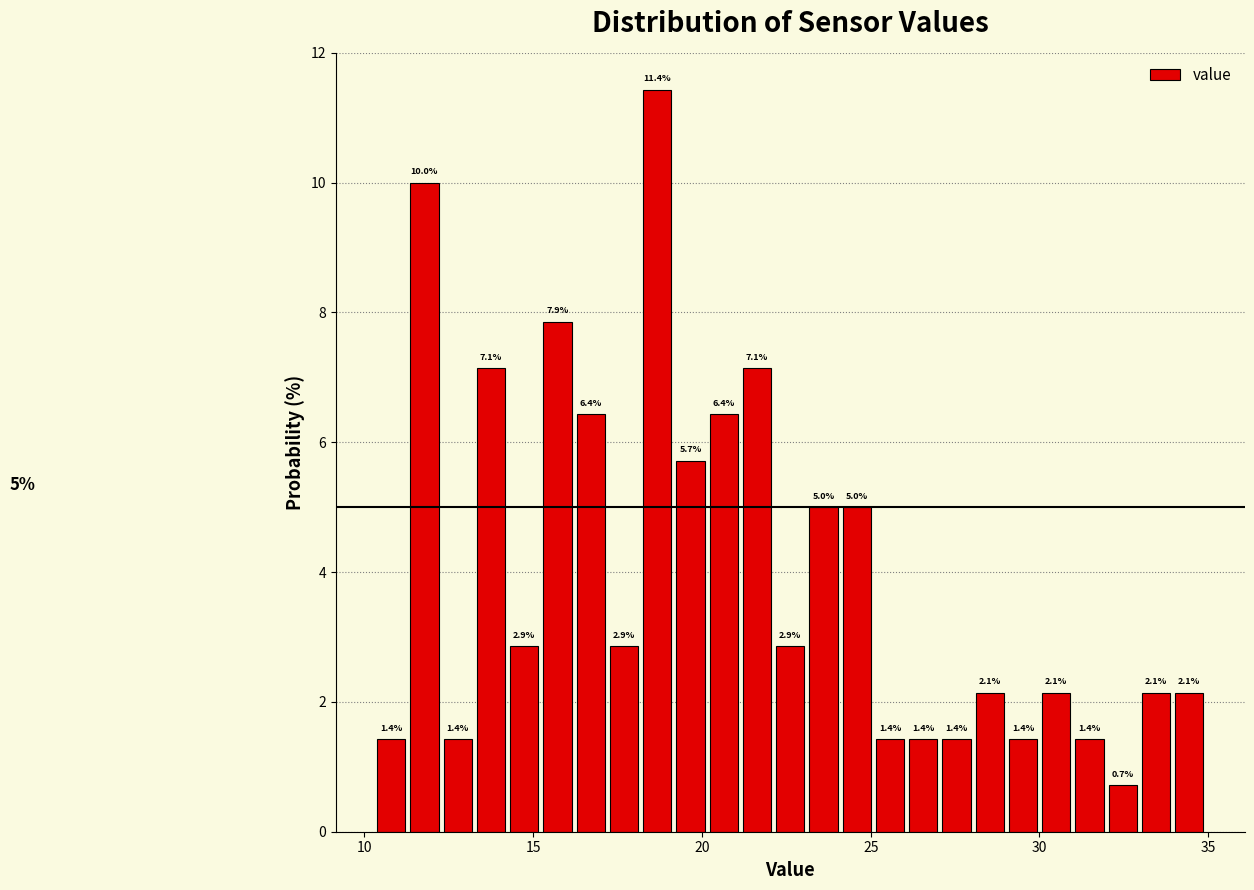

Around what value on the x-axis is the tallest bar? Give the approximate position of its centre, as read against the axis.

18.5